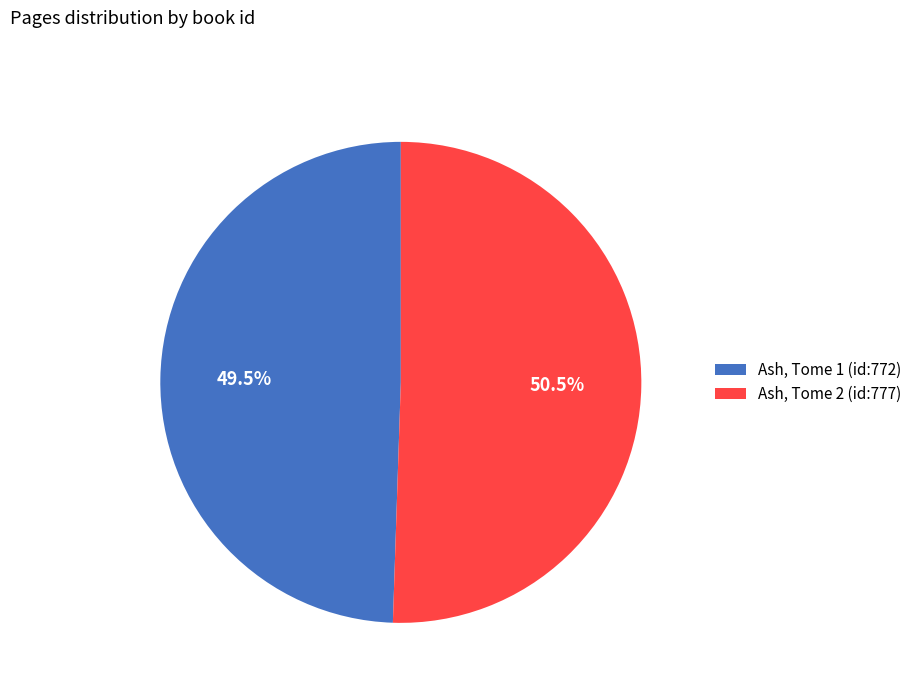

Which slice represents more than half of the pie?

Ash, Tome 2 (id:777)